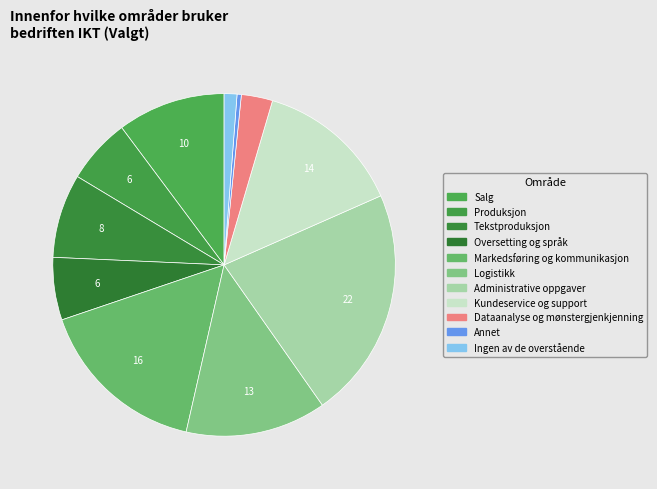

Count the number of slices in the pie.

11